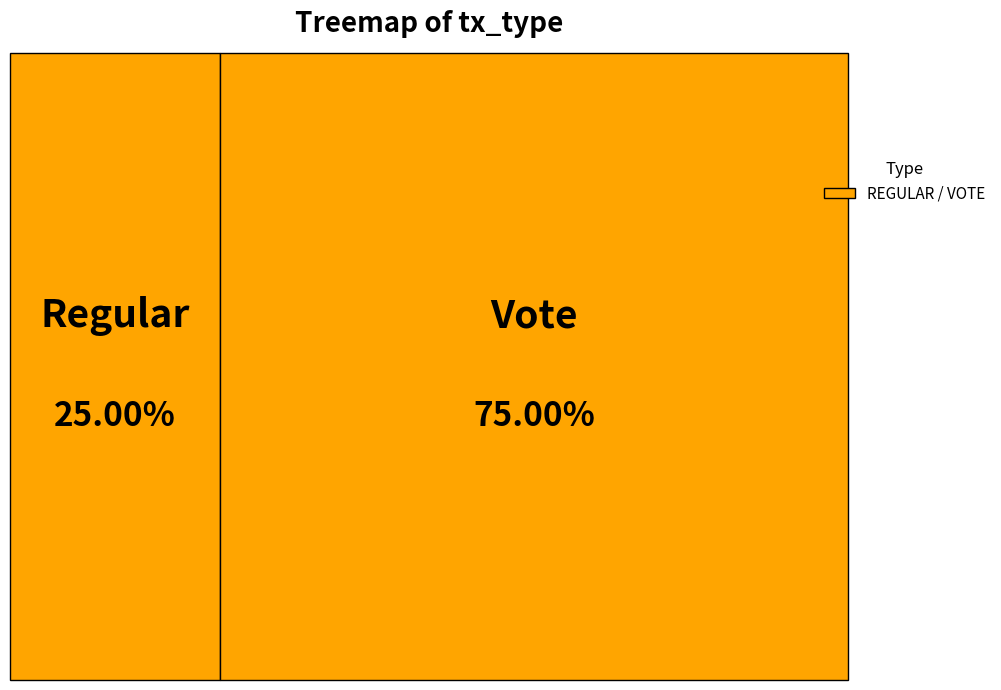

Is it true that Regular is 35% of the pie?

False